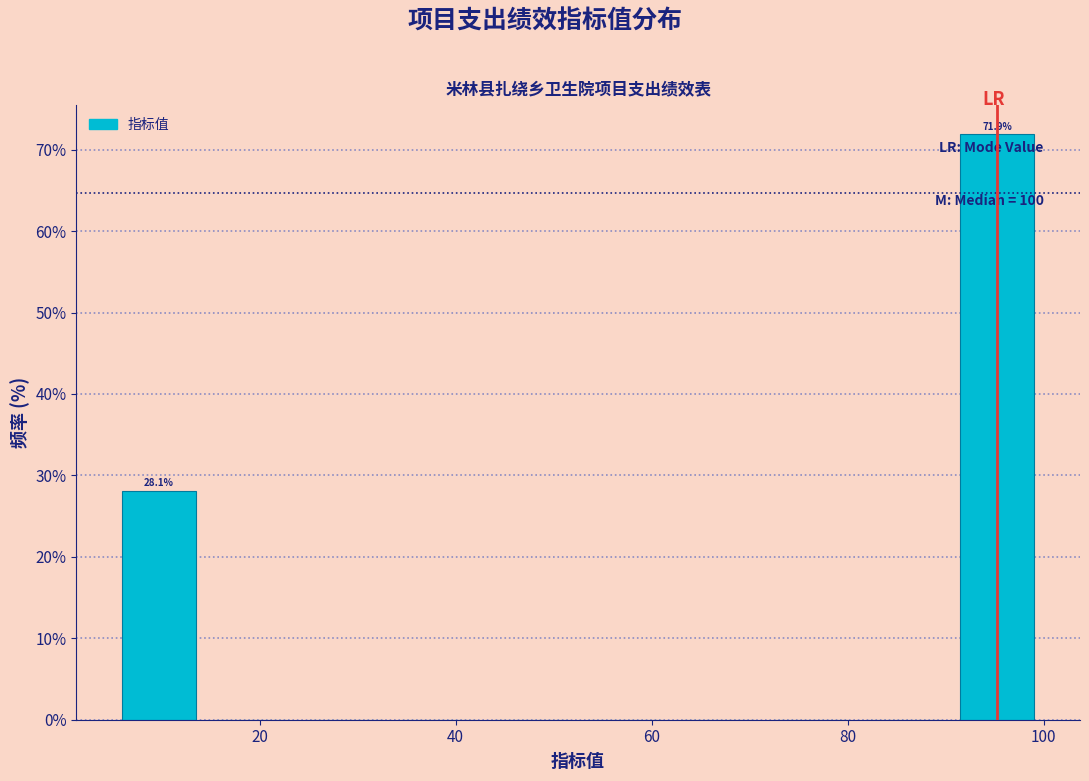

Which range on the x-axis has the tallest bar?

90.5 to 100.0